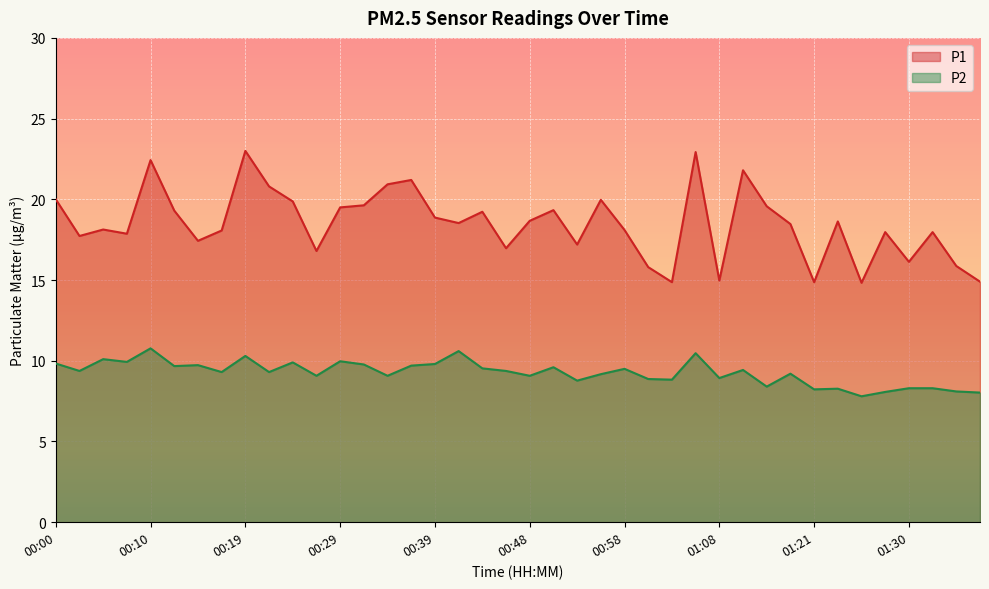

Reading right to left, what are all the values shown in this chart?

P1: 14.9	15.9	18.0	16.1	18.0	14.8	18.6	14.9	18.5	19.6	21.8	15.0	22.9	14.9	15.8	18.1	20.0	17.2	19.3	18.7	17.0	19.2	18.5	18.9	21.2	20.9	19.6	19.5	16.8	19.9	20.8	23.0	18.1	17.4	19.3	22.4	17.9	18.1	17.7	20.0
P2: 8.0	8.1	8.3	8.3	8.1	7.8	8.3	8.2	9.2	8.4	9.4	8.9	10.5	8.8	8.9	9.5	9.2	8.8	9.6	9.1	9.4	9.5	10.6	9.8	9.7	9.1	9.8	10.0	9.1	9.9	9.3	10.3	9.3	9.7	9.7	10.8	9.9	10.1	9.4	9.8